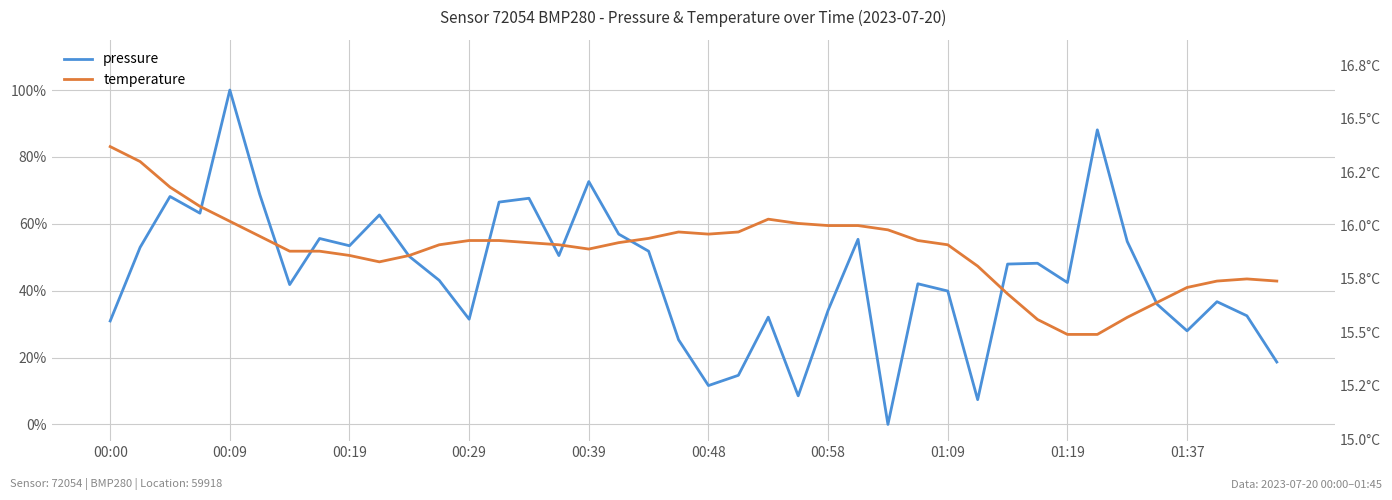

How many positive values does the pressure series have?

39